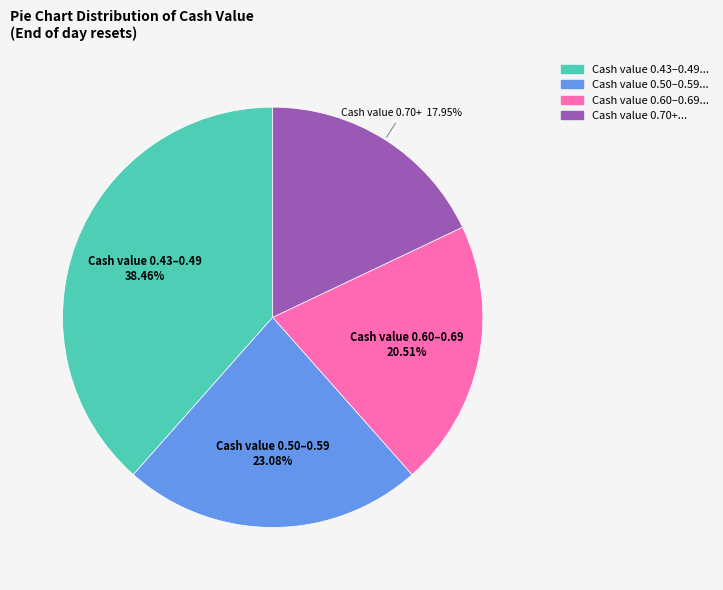

Combined, do Cash value 0.60–0.69 and Cash value 0.43–0.49 account for over 50%?

Yes